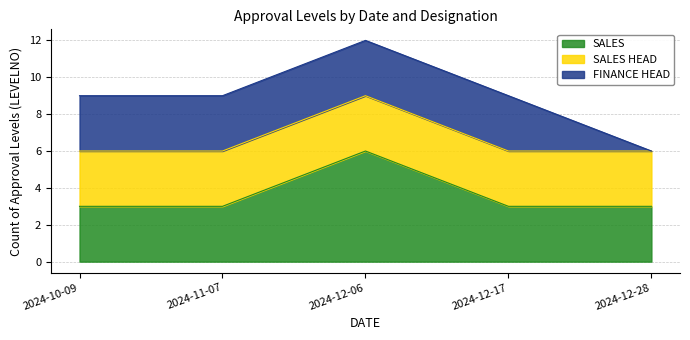

Does the chart have visible grid lines?

Yes